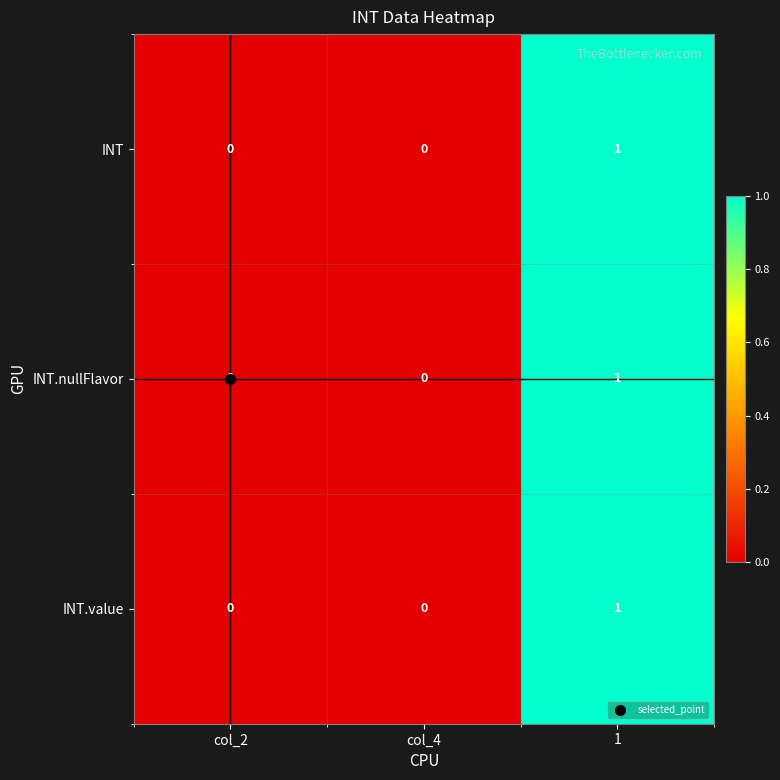

True or false: INT has a value of 0 at col_4.

True